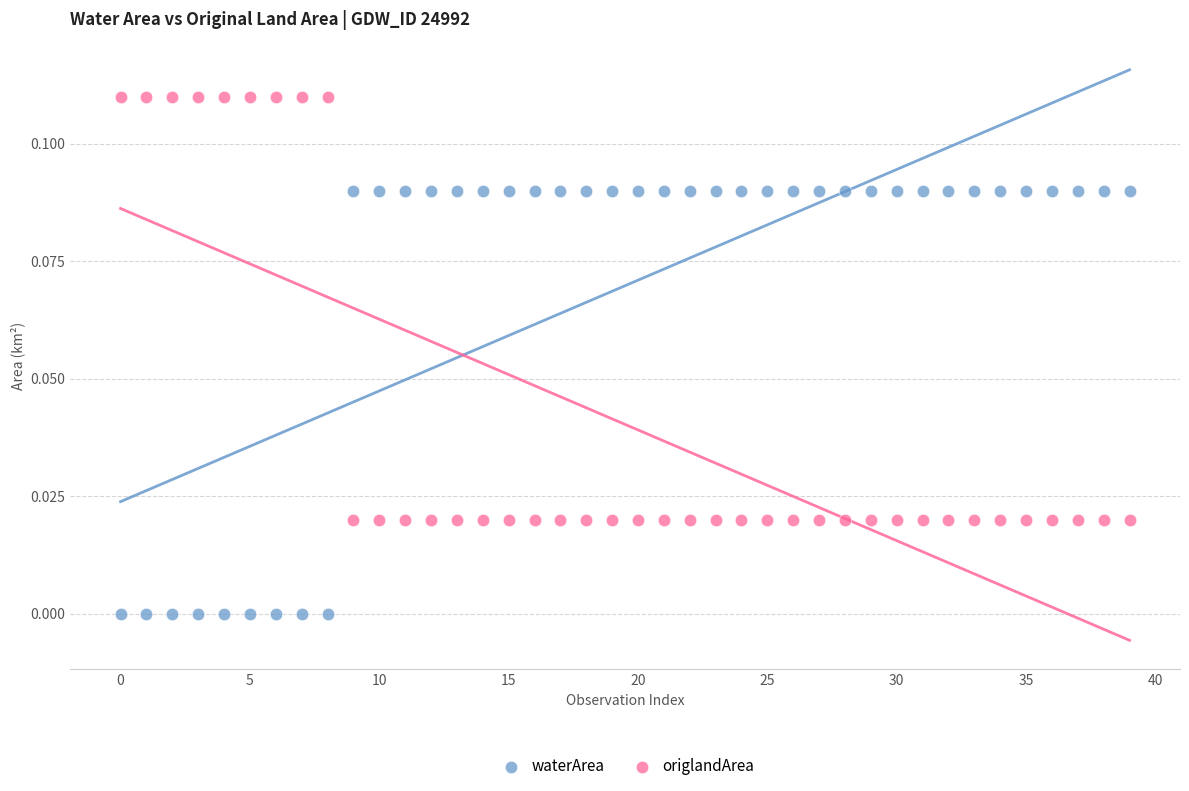

Which series reaches the minimum Y coordinate?

waterArea